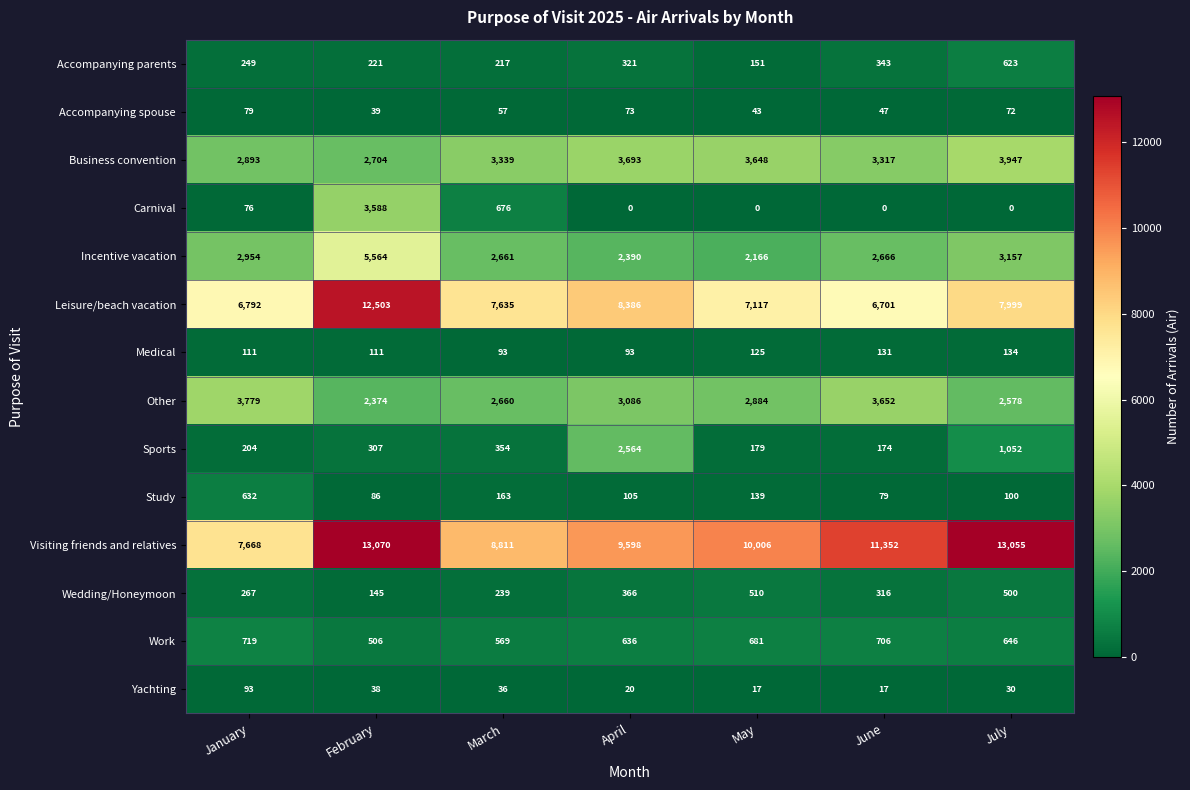

What is the difference between the second highest and minimum values in the Wedding/Honeymoon series?

355